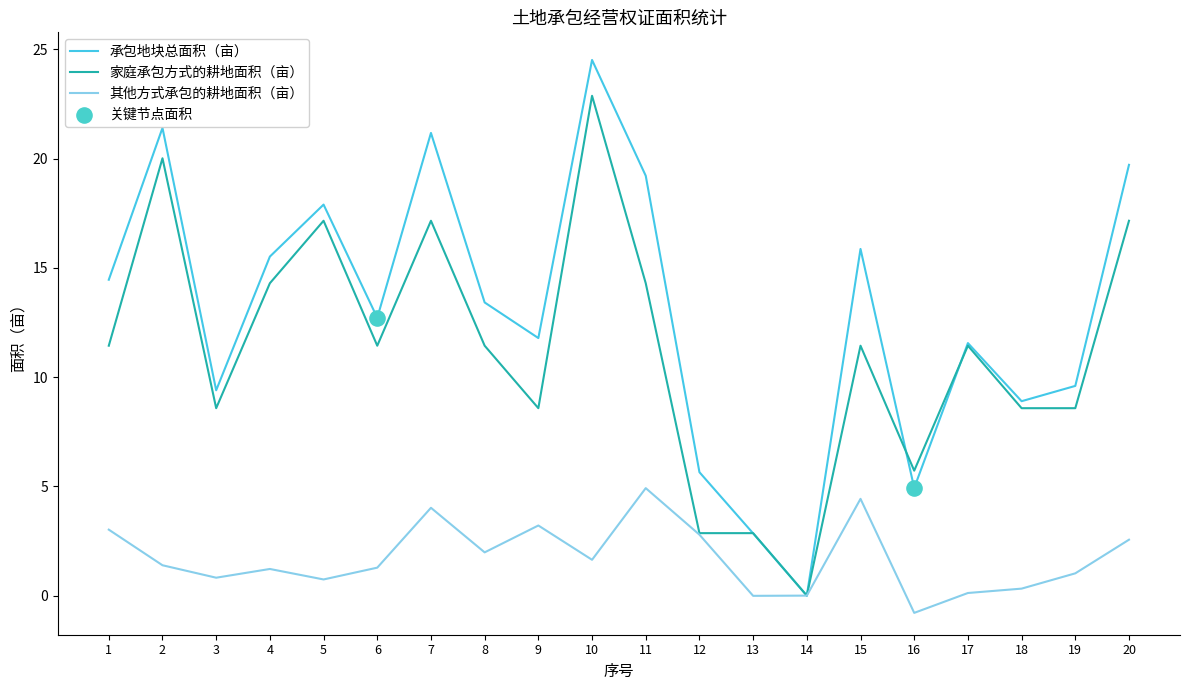

At which category is the sum across all series the highest?

10